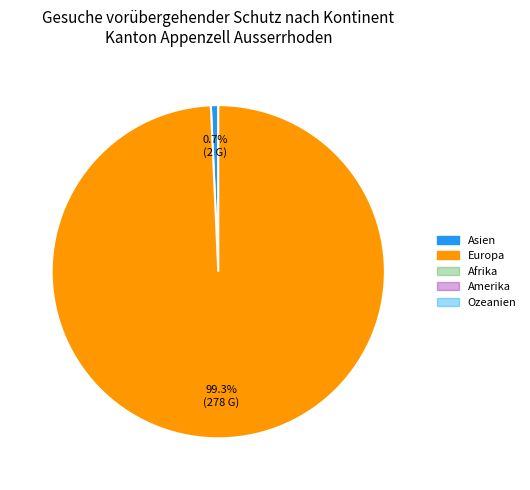

Is there a majority slice in this chart?

Yes